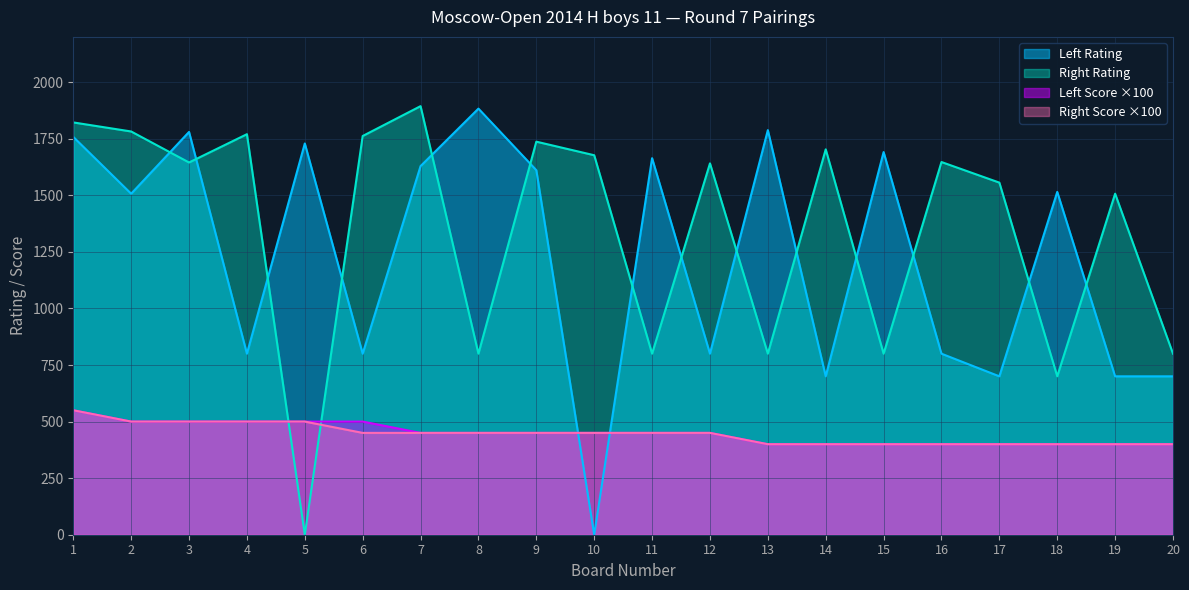

What is the total value across all series at 3?

4425